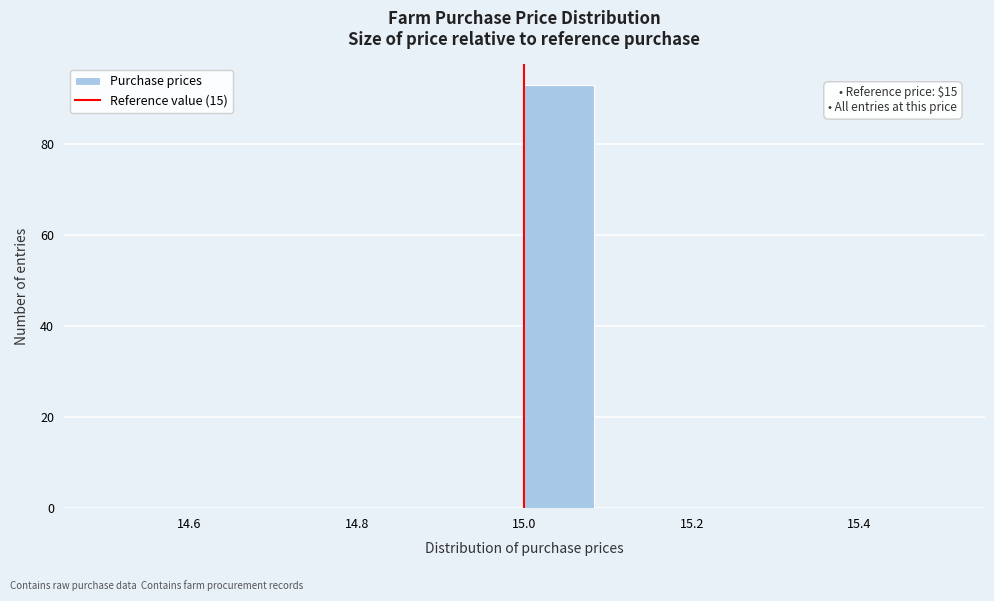

Which range on the x-axis has the tallest bar?

15.00 to 15.08